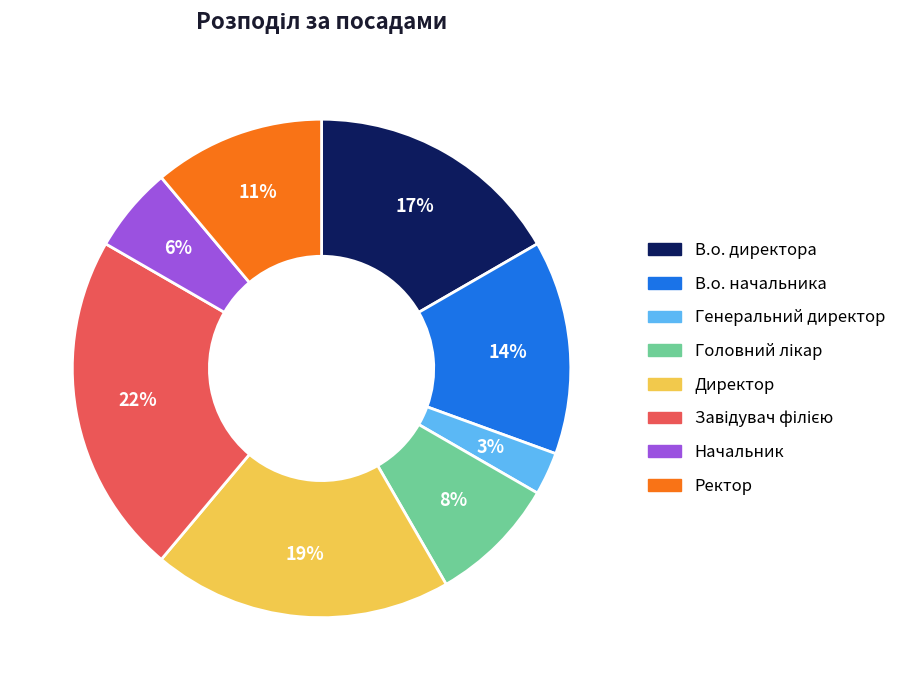

To the nearest percent, what is the average slice percentage?

12%